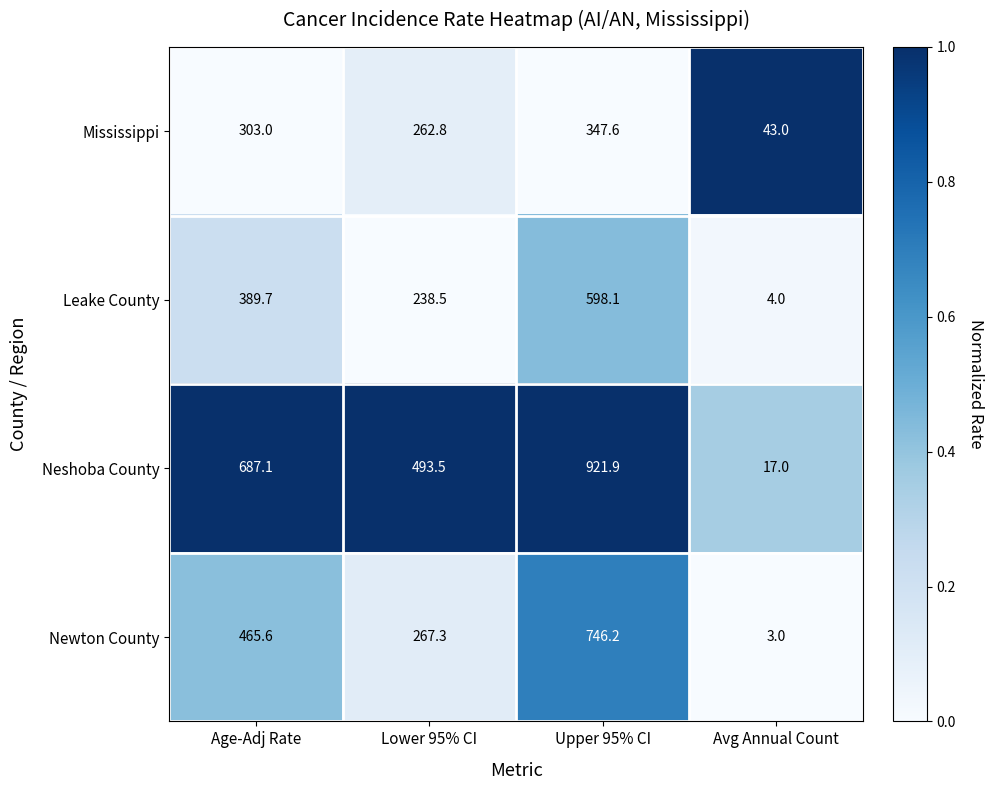

At Lower 95% CI, list the series in order from largest to smallest.

Neshoba County, Newton County, Mississippi, Leake County